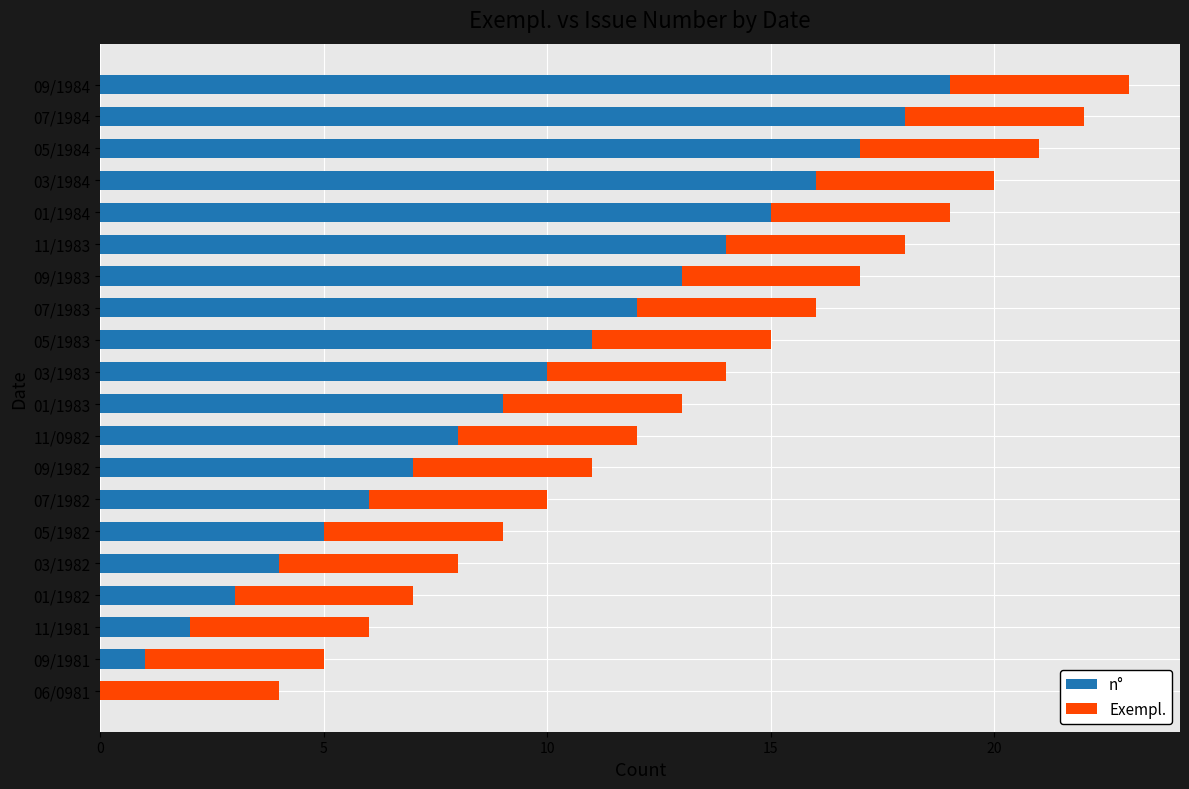

At which category is the sum across all series the highest?

09/1984